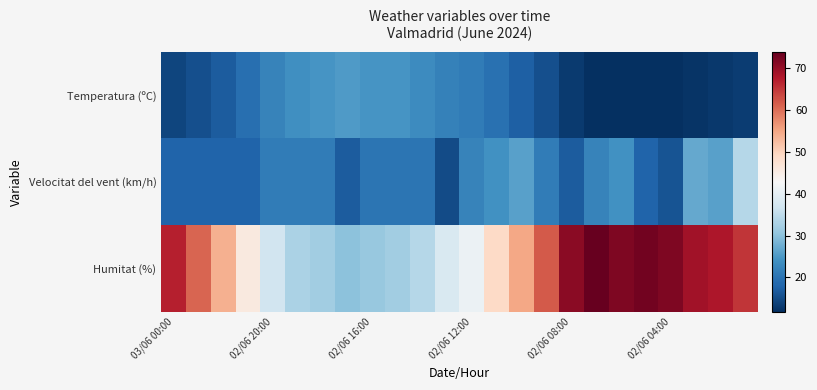

What is the greatest value displayed?

74.0